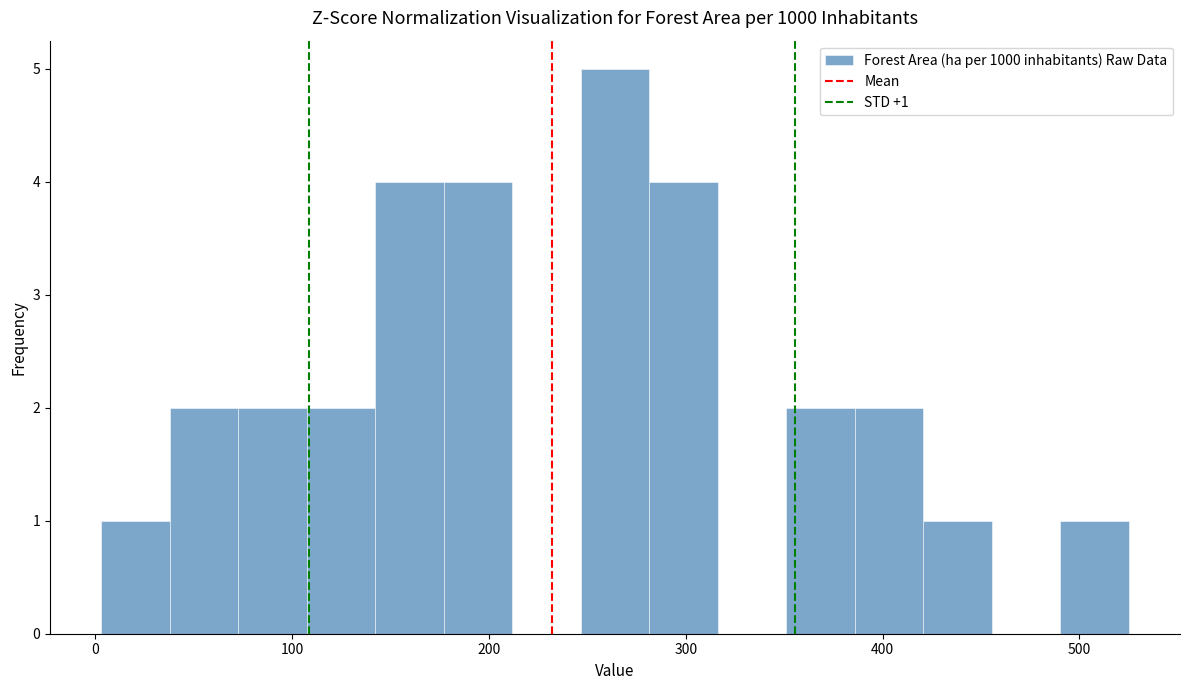

Around what value on the x-axis is the tallest bar? Give the approximate position of its centre, as read against the axis.

260